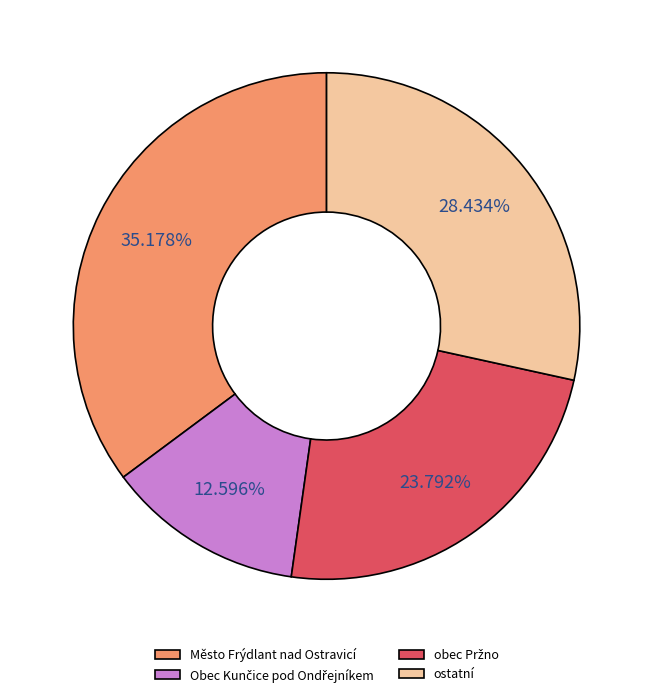

Does any single category account for the majority?

No